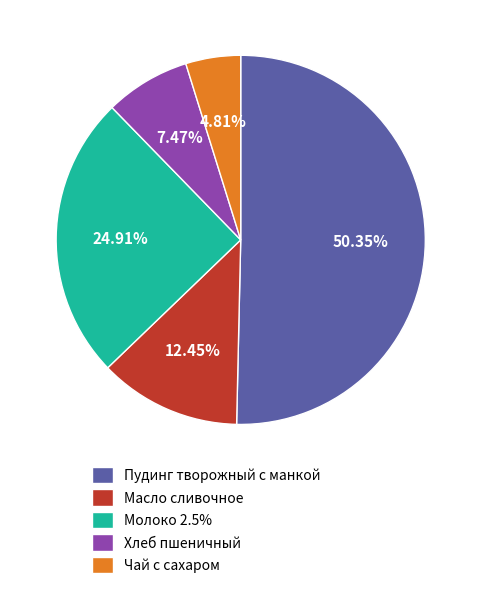

What is the majority slice?

Пудинг творожный с манкой